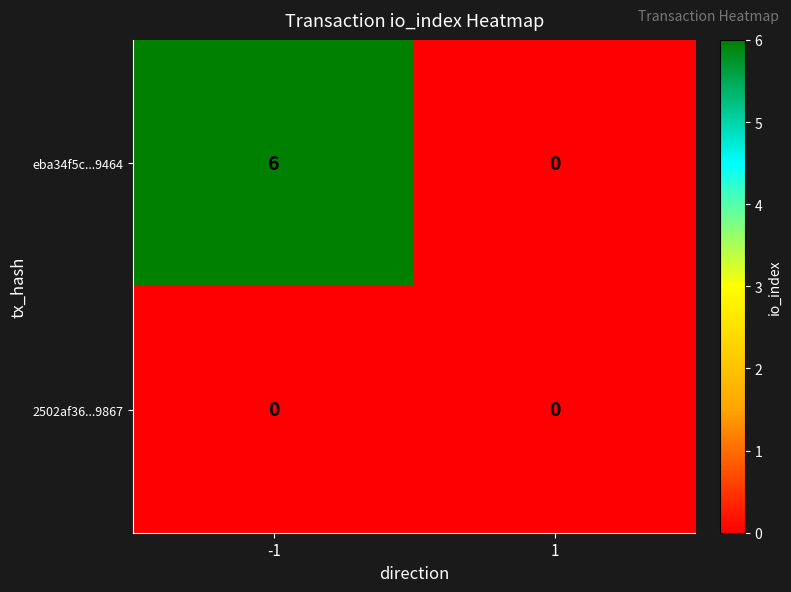

At -1, list the series in order from largest to smallest.

eba34f5c...9464, 2502af36...9867